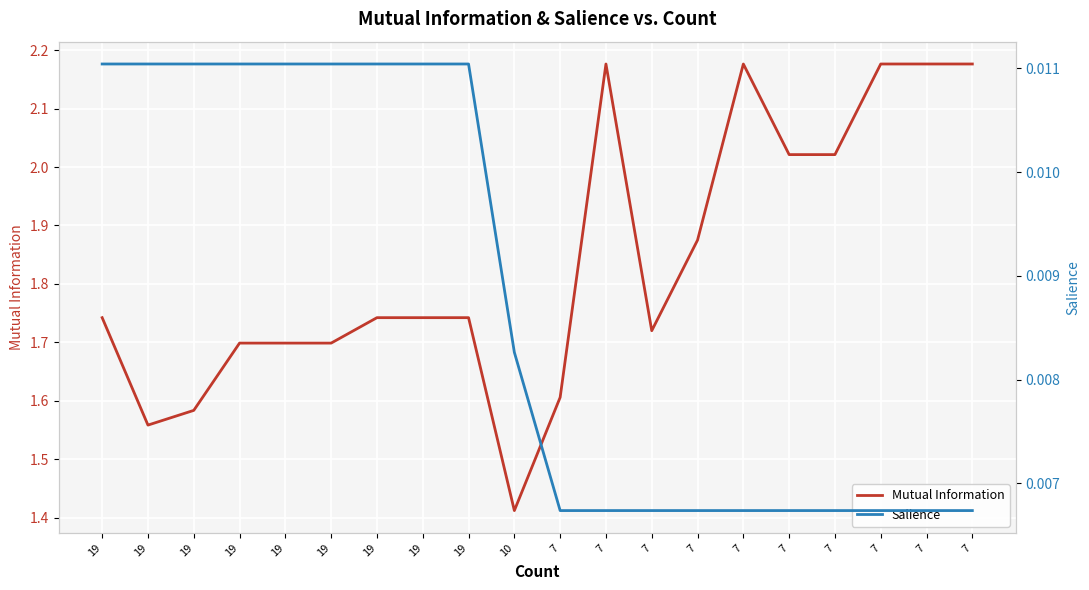

Reading left to right, transcribe all the data shown in this chart.

Mutual Information: 1.7	1.6	1.6	1.7	1.7	1.7	1.7	1.7	1.7	1.4	1.6	2.2	1.7	1.9	2.2	2.0	2.0	2.2	2.2	2.2
Salience: 0.0	0.0	0.0	0.0	0.0	0.0	0.0	0.0	0.0	0.0	0.0	0.0	0.0	0.0	0.0	0.0	0.0	0.0	0.0	0.0